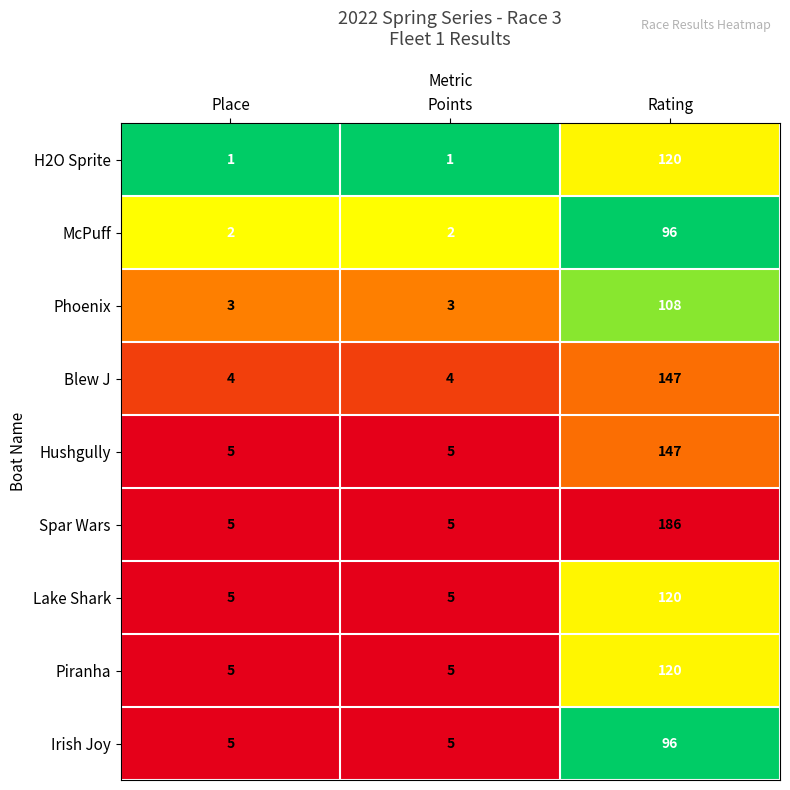

Reading left to right, what are all the values shown in this chart?

H2O Sprite: Place=1	Points=1	Rating=120
McPuff: Place=2	Points=2	Rating=96
Phoenix: Place=3	Points=3	Rating=108
Blew J: Place=4	Points=4	Rating=147
Hushgully: Place=5	Points=5	Rating=147
Spar Wars: Place=5	Points=5	Rating=186
Lake Shark: Place=5	Points=5	Rating=120
Piranha: Place=5	Points=5	Rating=120
Irish Joy: Place=5	Points=5	Rating=96